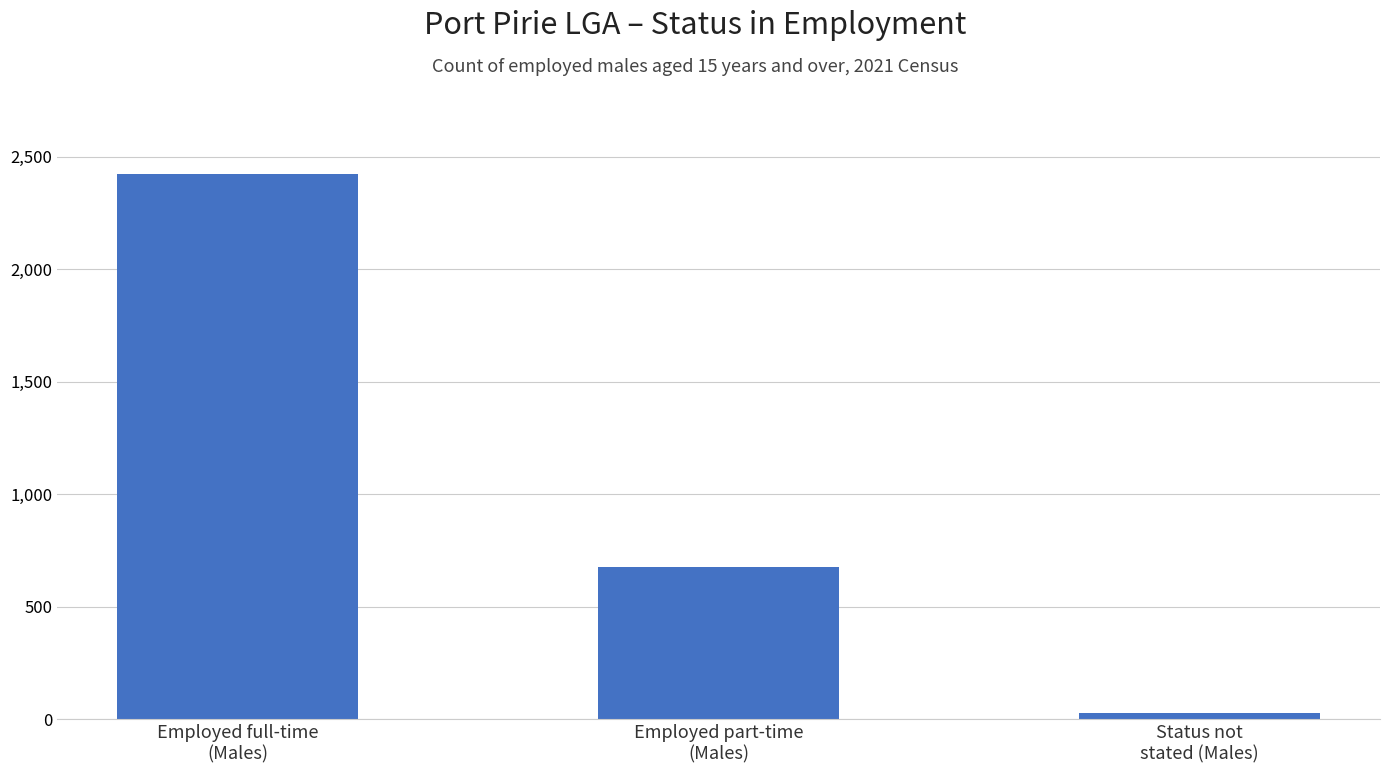

At which label is the value closest to 1225?

Employed part-time
(Males)